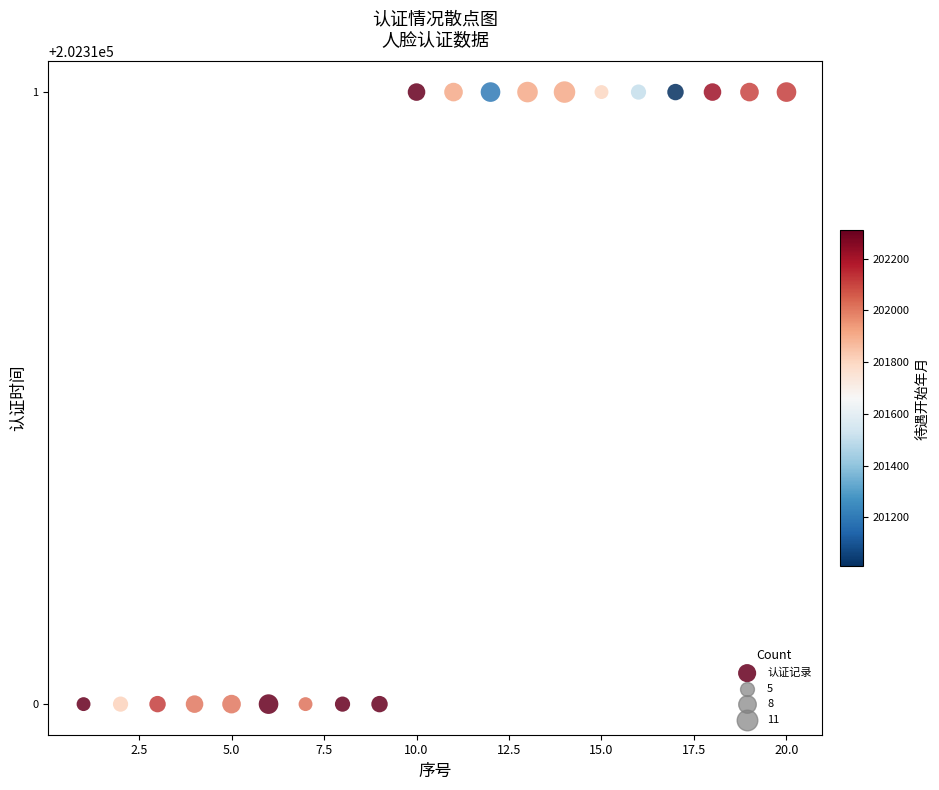

What is the range of X values (max minus min)?

19